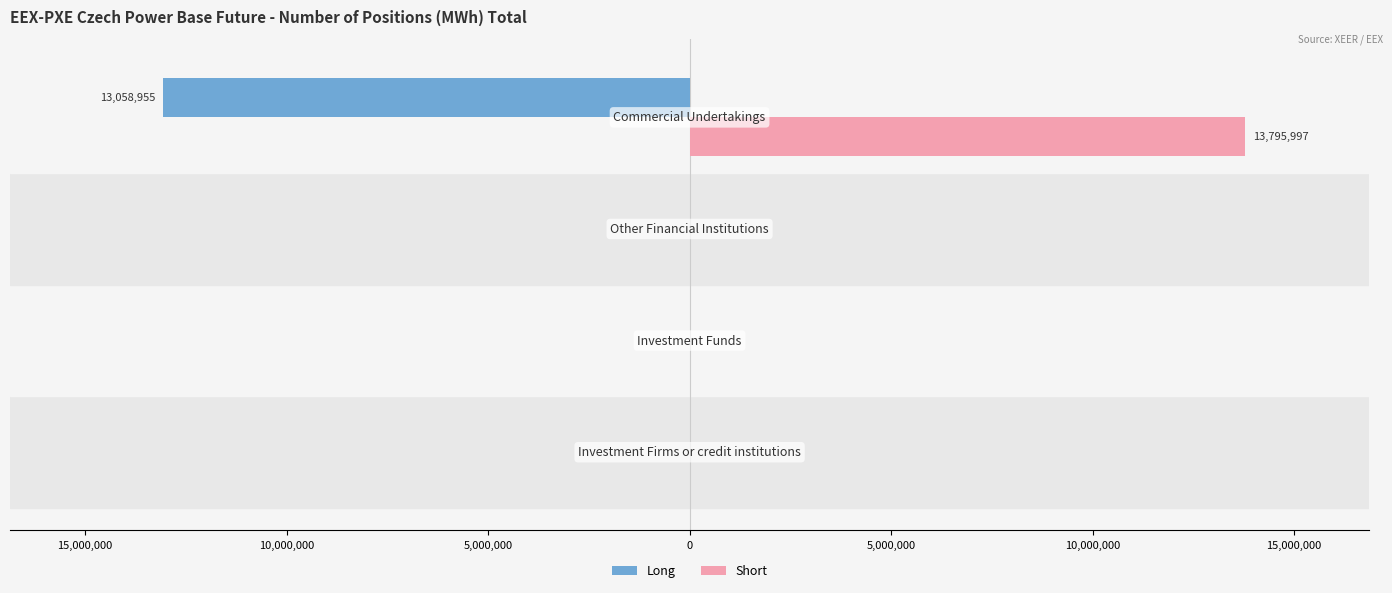

What are all the series names shown in the legend?

Long, Short